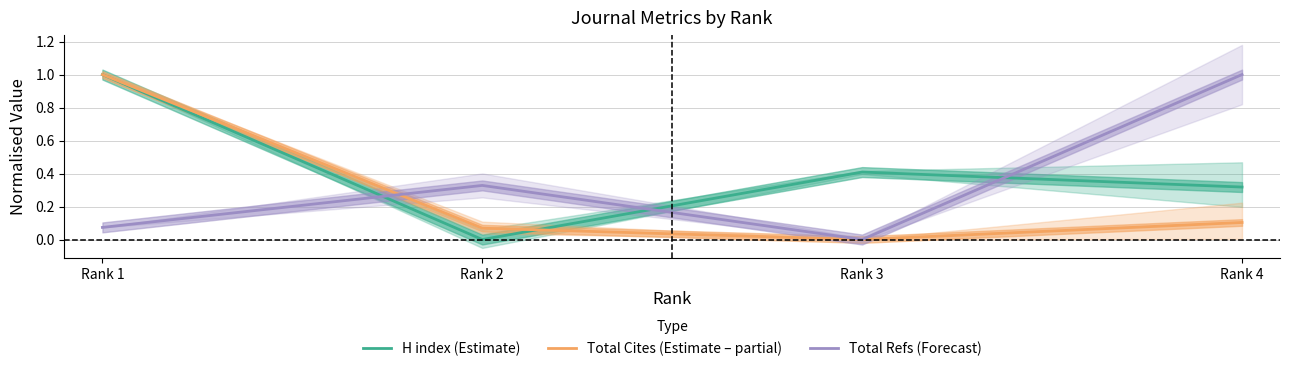

What value does the Total Refs (Forecast) series have at Rank 2?

0.3